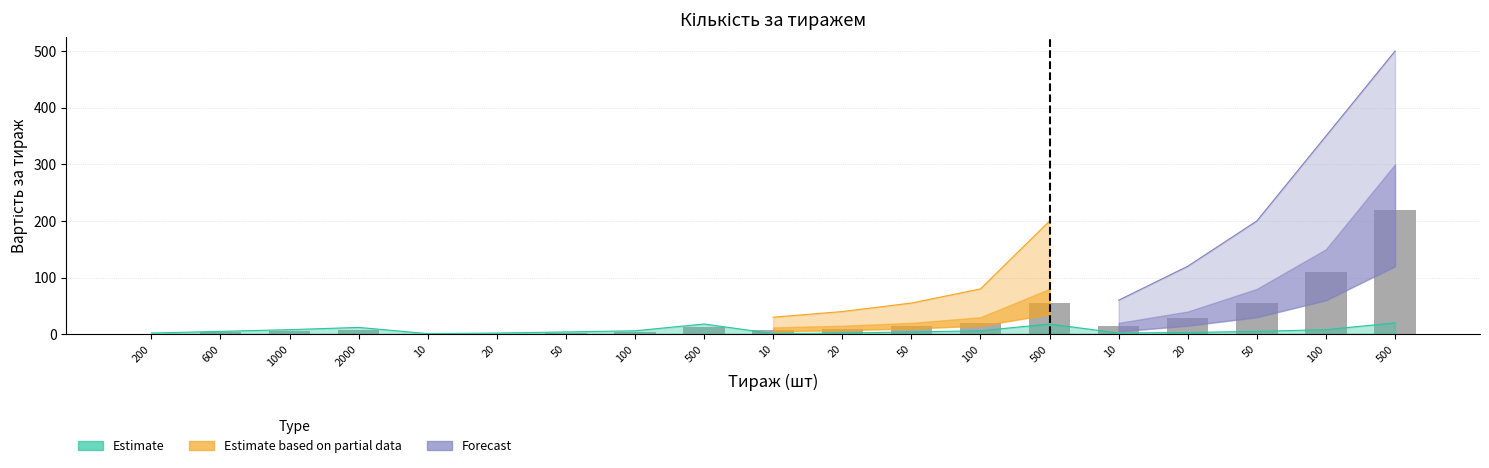

The chart shows a value of 13 at 100. True or false?

False